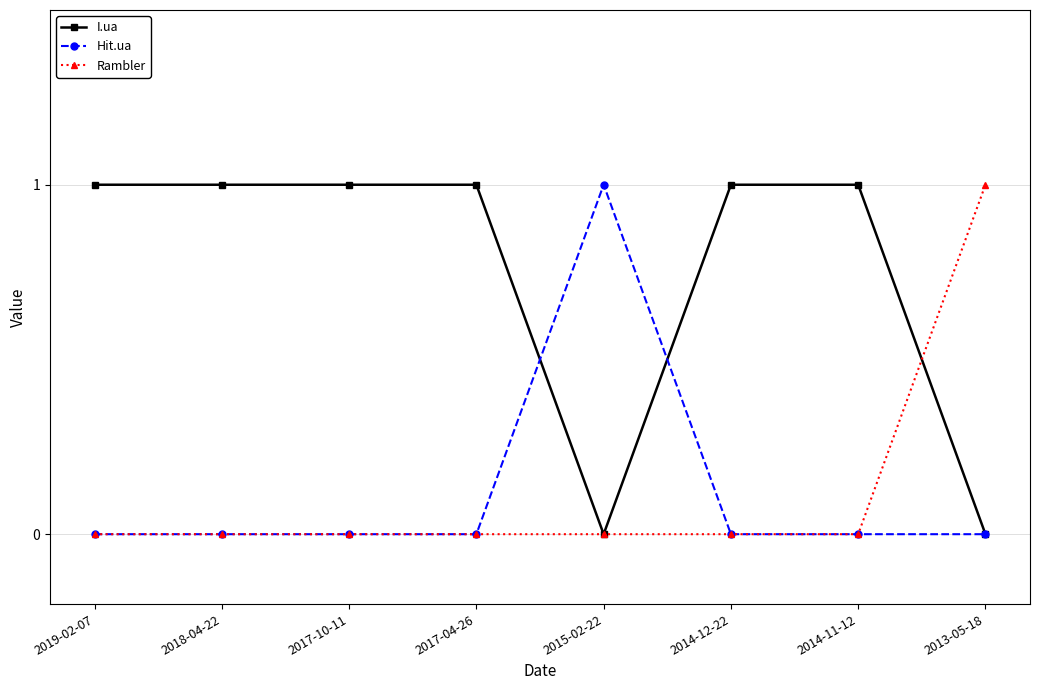

What is the difference between the maximum and minimum values in the I.ua series?

1